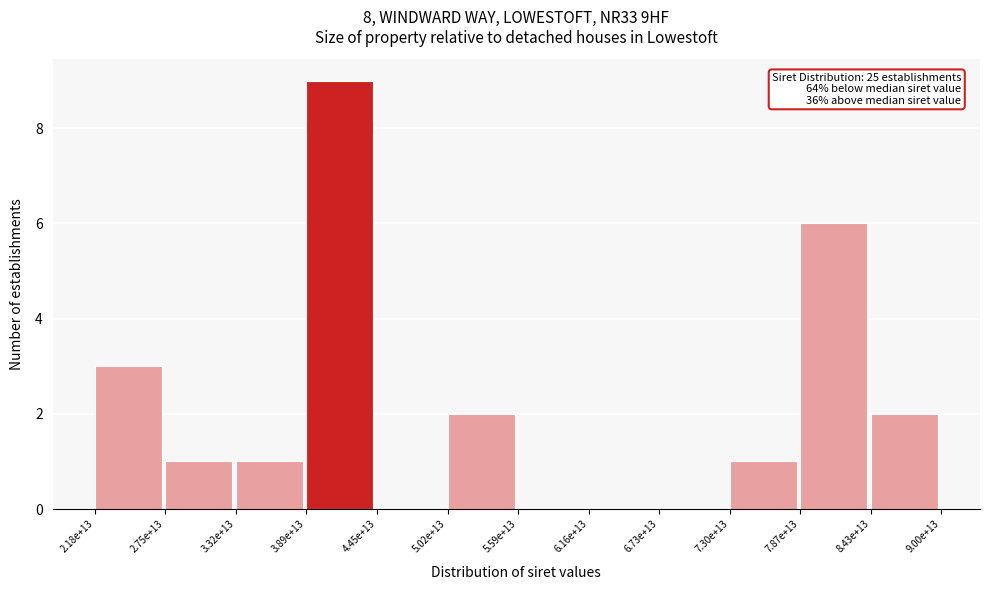

Reading left to right, extract all data points from this chart.

2.18e+13=3	2.75e+13=1	3.32e+13=1	3.89e+13=9	4.45e+13=0	5.02e+13=2	5.59e+13=0	6.16e+13=0	6.73e+13=0	7.30e+13=1	7.87e+13=6	8.43e+13=2